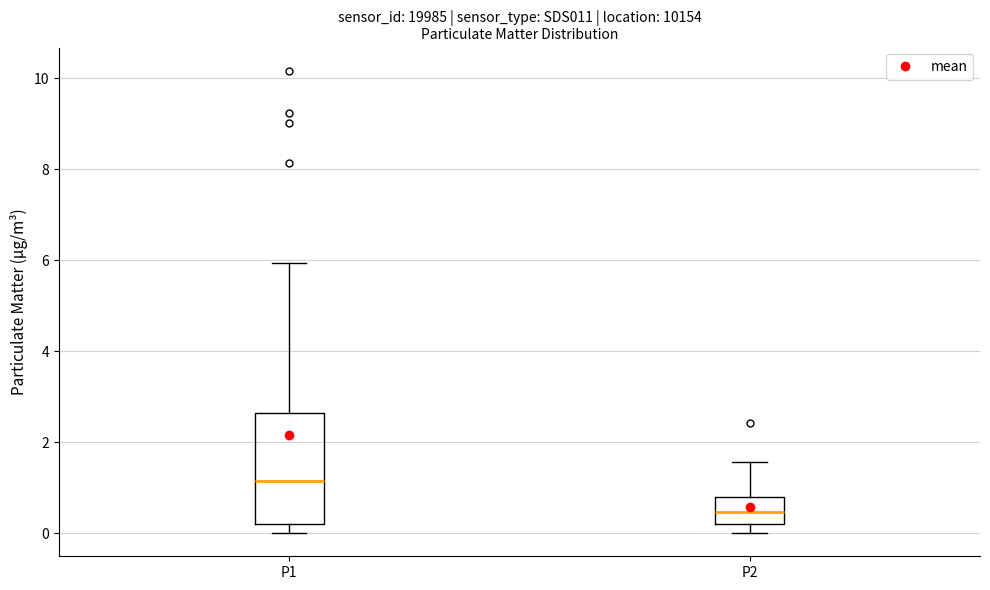

Which box's median line is the highest?

P1